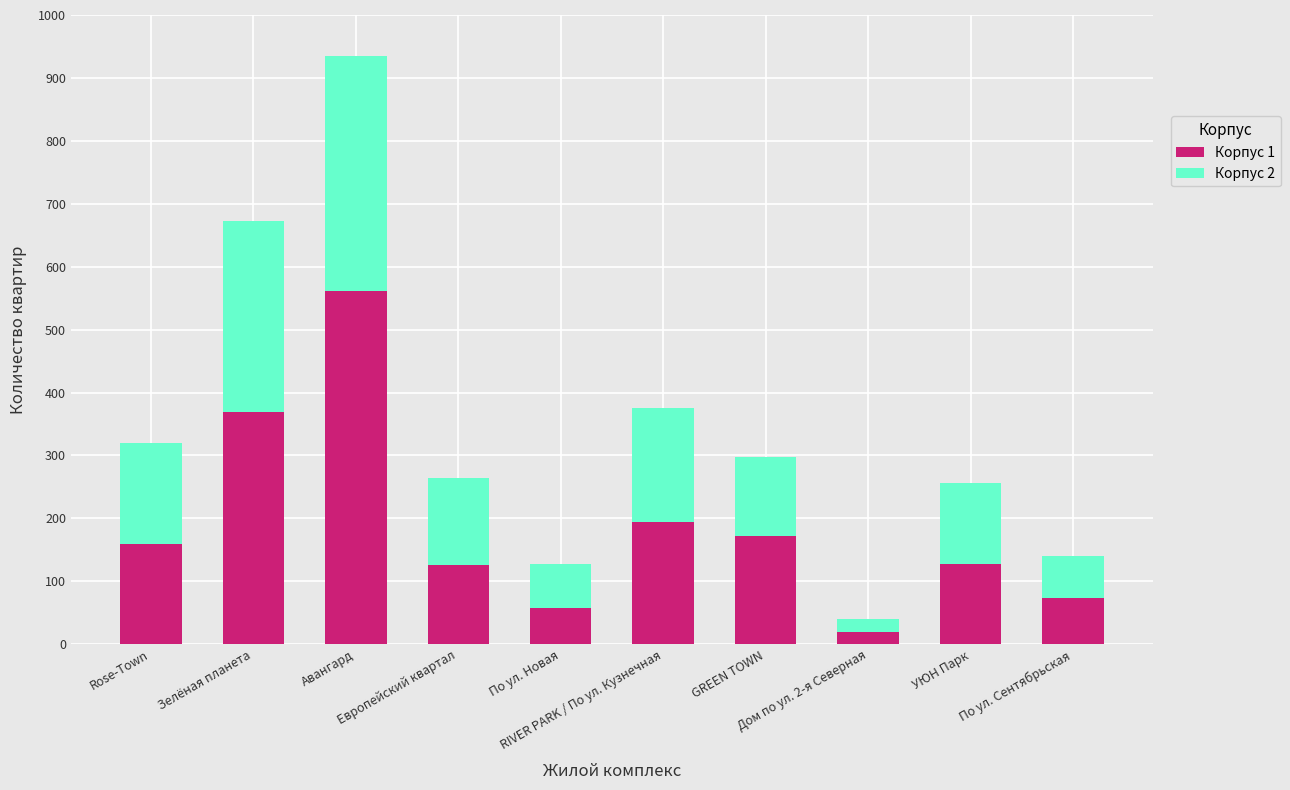

What is the difference between the maximum and second lowest values in the Корпус 1 series?

504